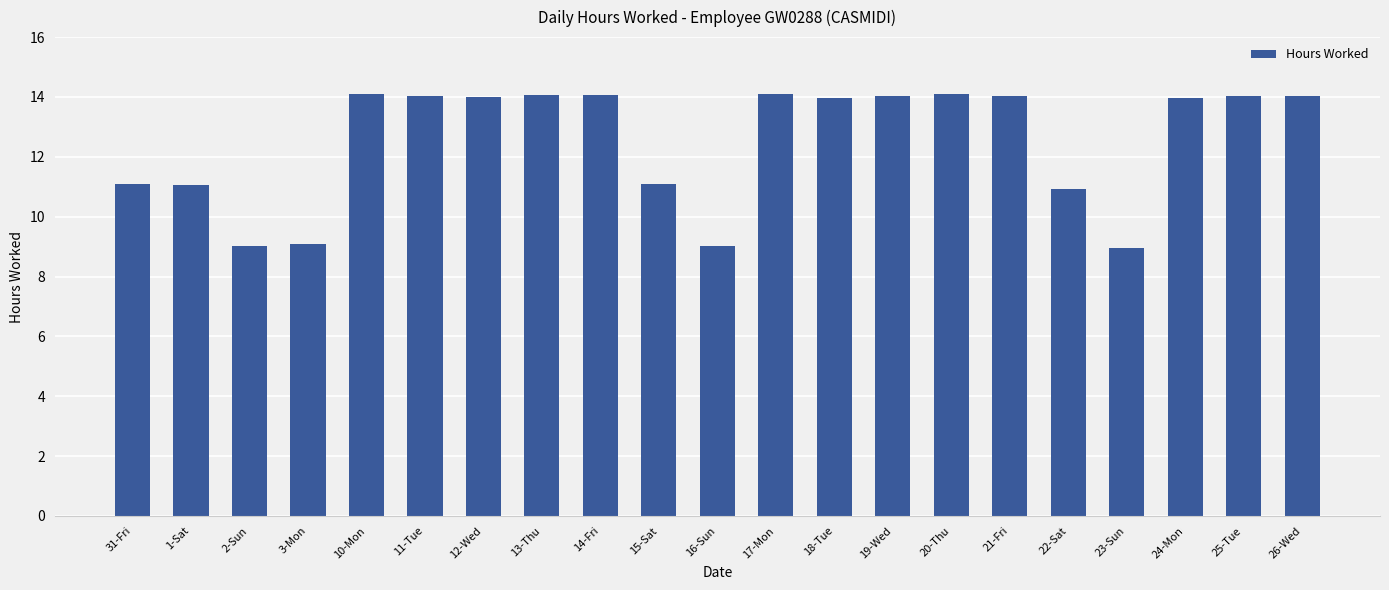

What is the average value?

12.5